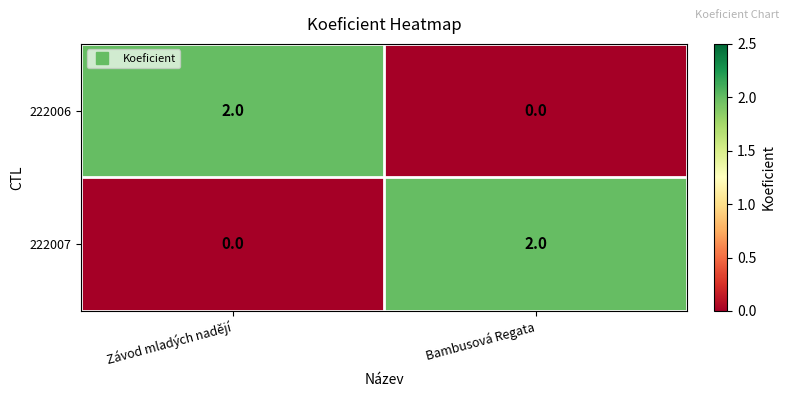

At Bambusová Regata, list the series in order from smallest to largest.

222006, 222007